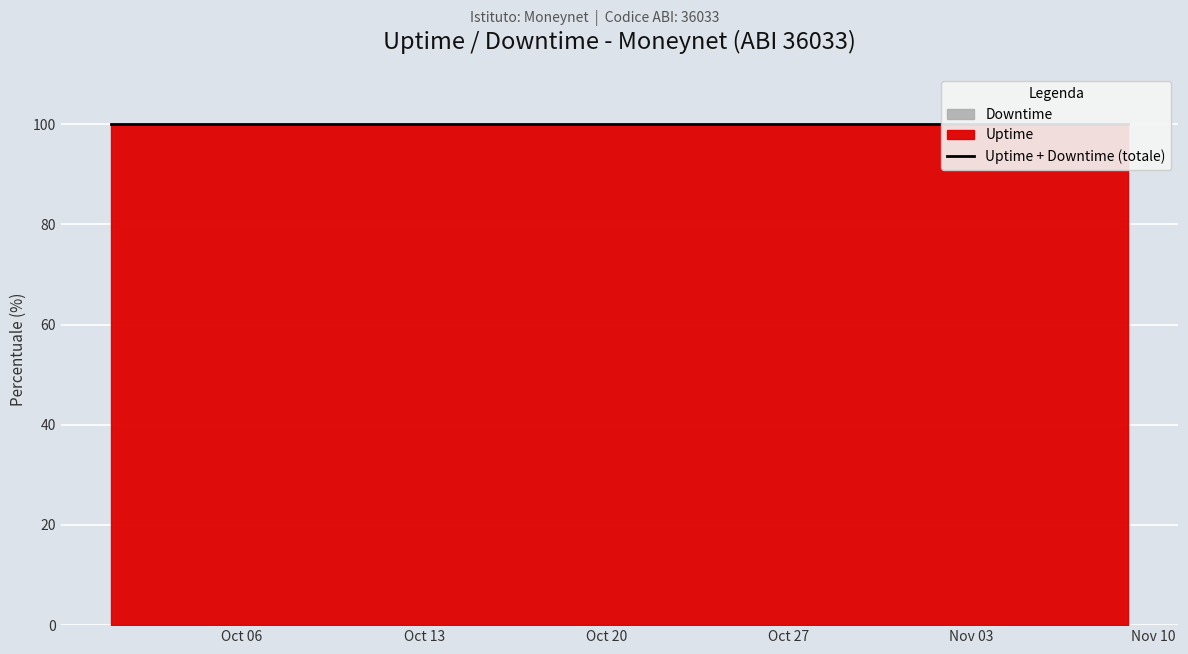

Where is Uptime nearest to the value 100?

2025-10-01